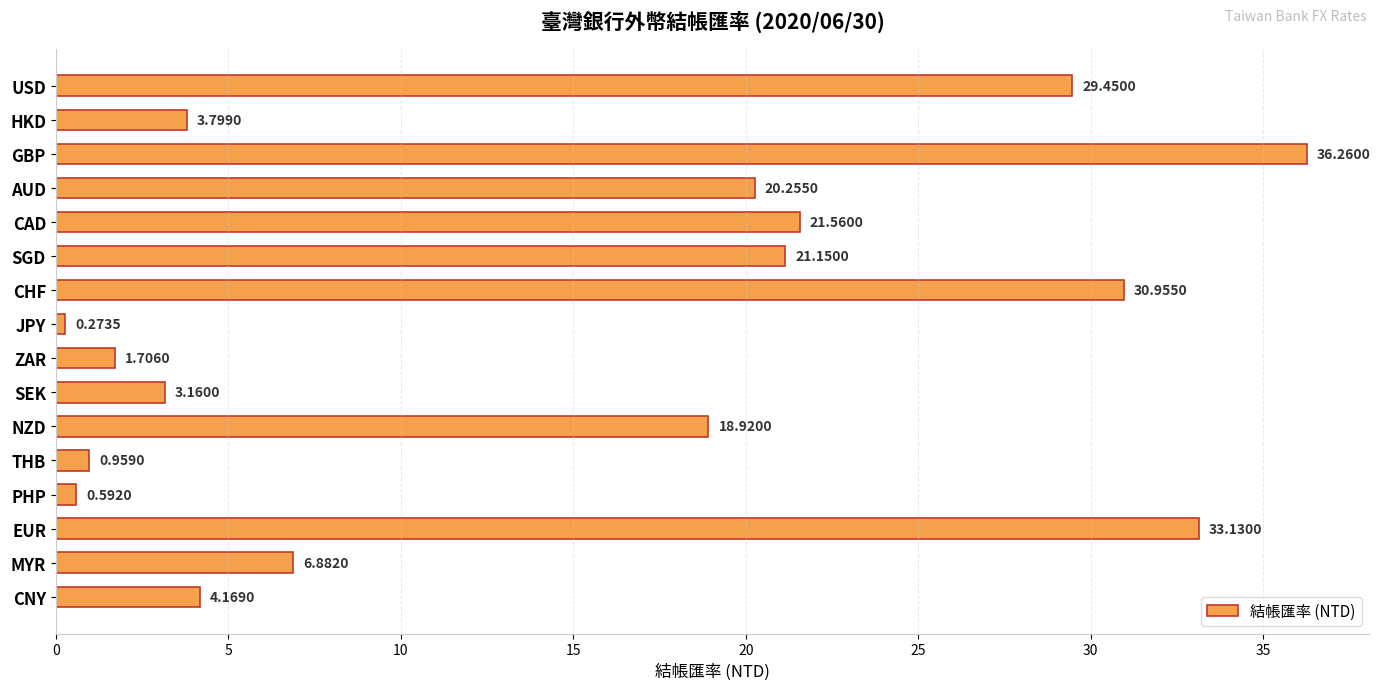

How many data points does each series have?

16